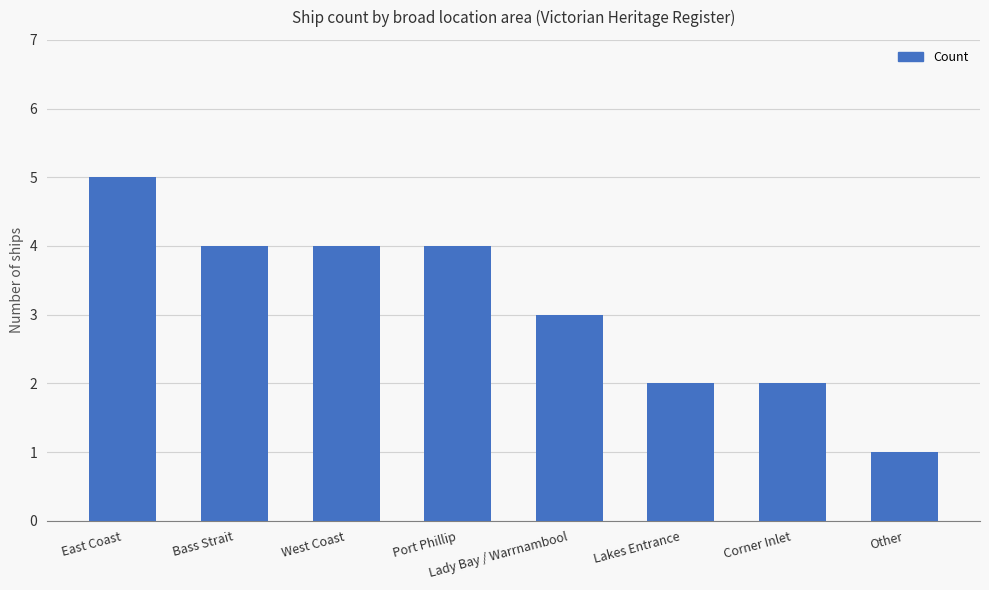

What is the approximate value at Bass Strait?

4